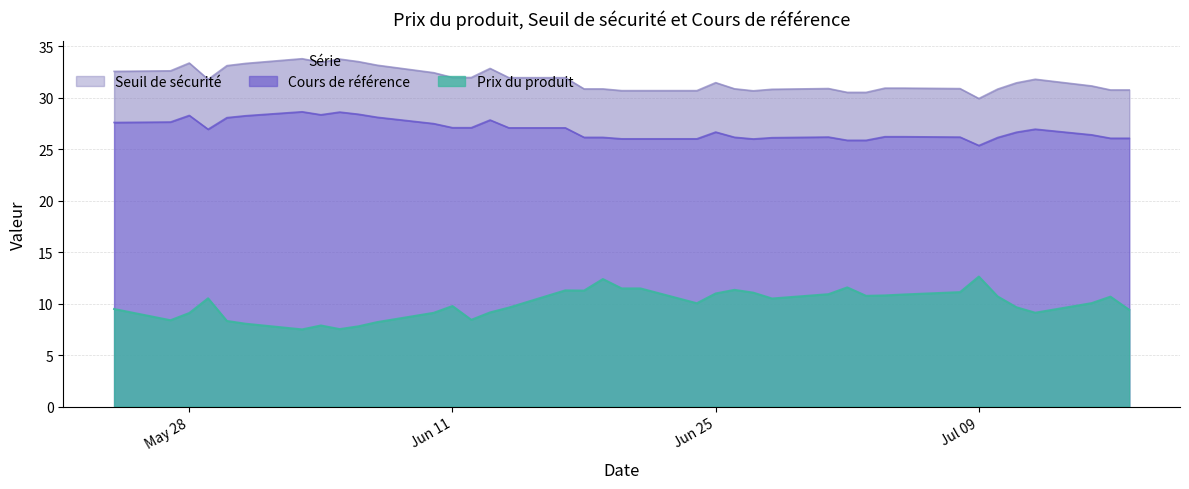

True or false: Cours de référence and Seuil de sécurité intersect in this chart.

False